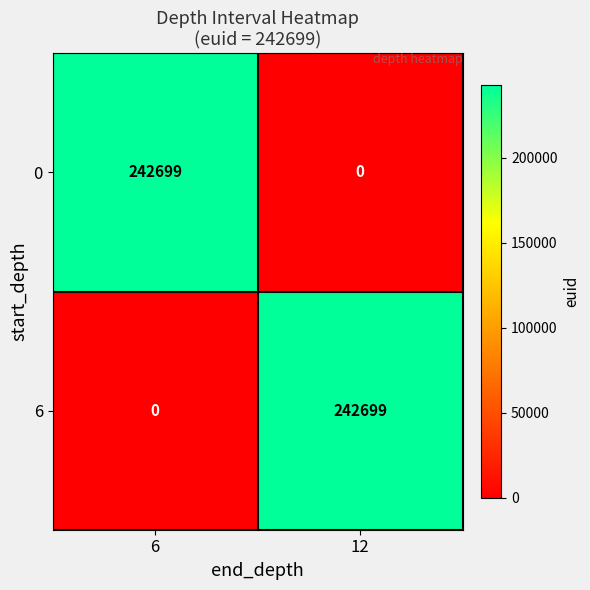

The 6 series shows 353868 at 12. True or false?

False